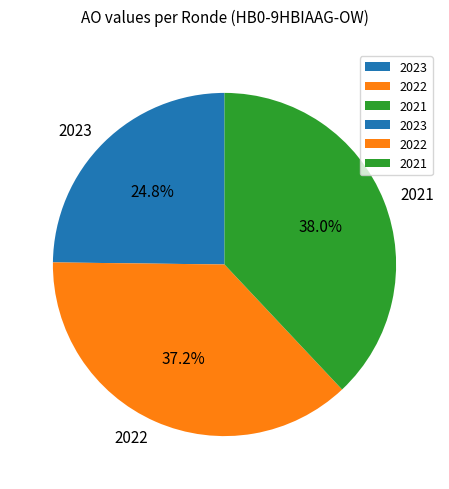

To the nearest percent, what is the difference between the largest and smallest slice percentages?

13%